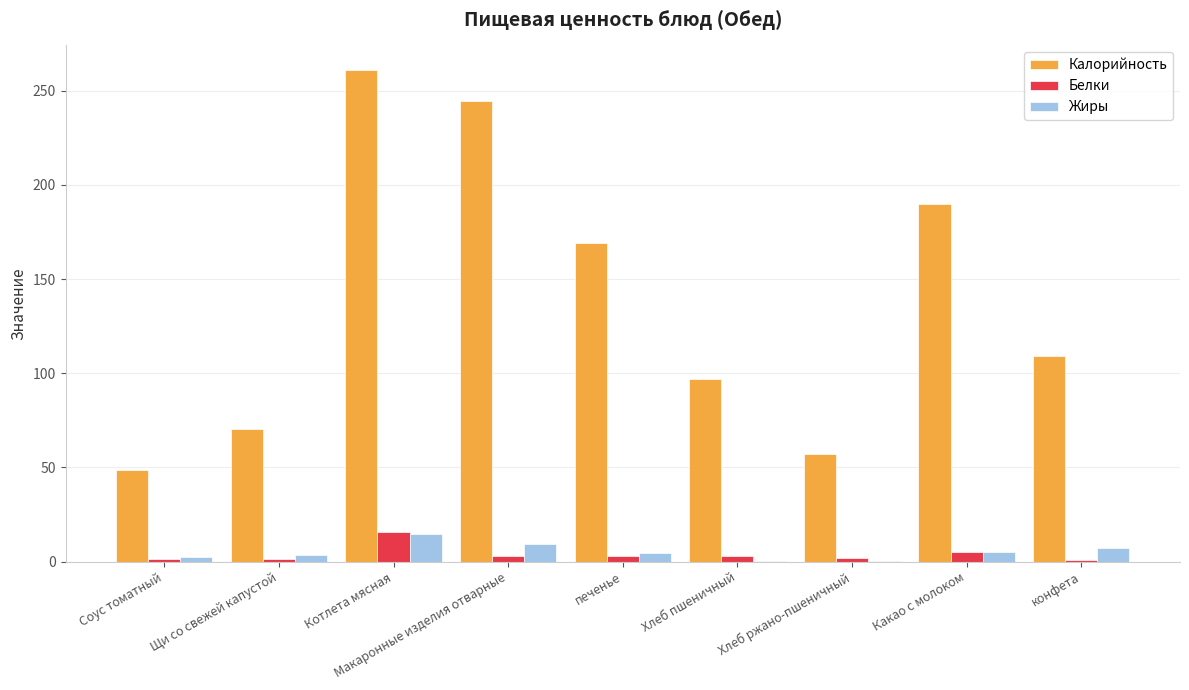

Where is Калорийность nearest to the value 154?

печенье